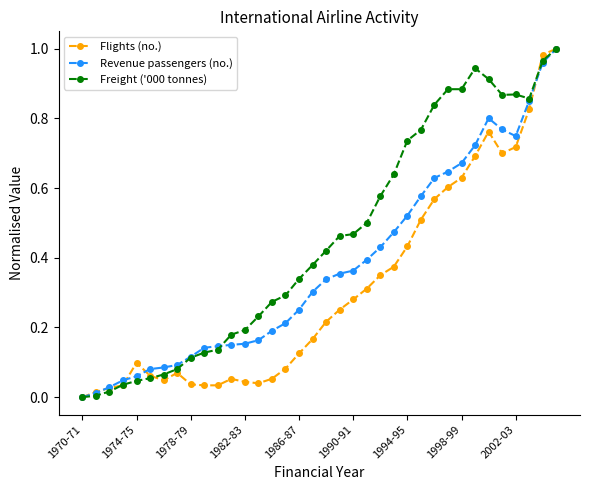

List the series in order of their overall mean, lowest first.

Flights (no.), Revenue passengers (no.), Freight ('000 tonnes)